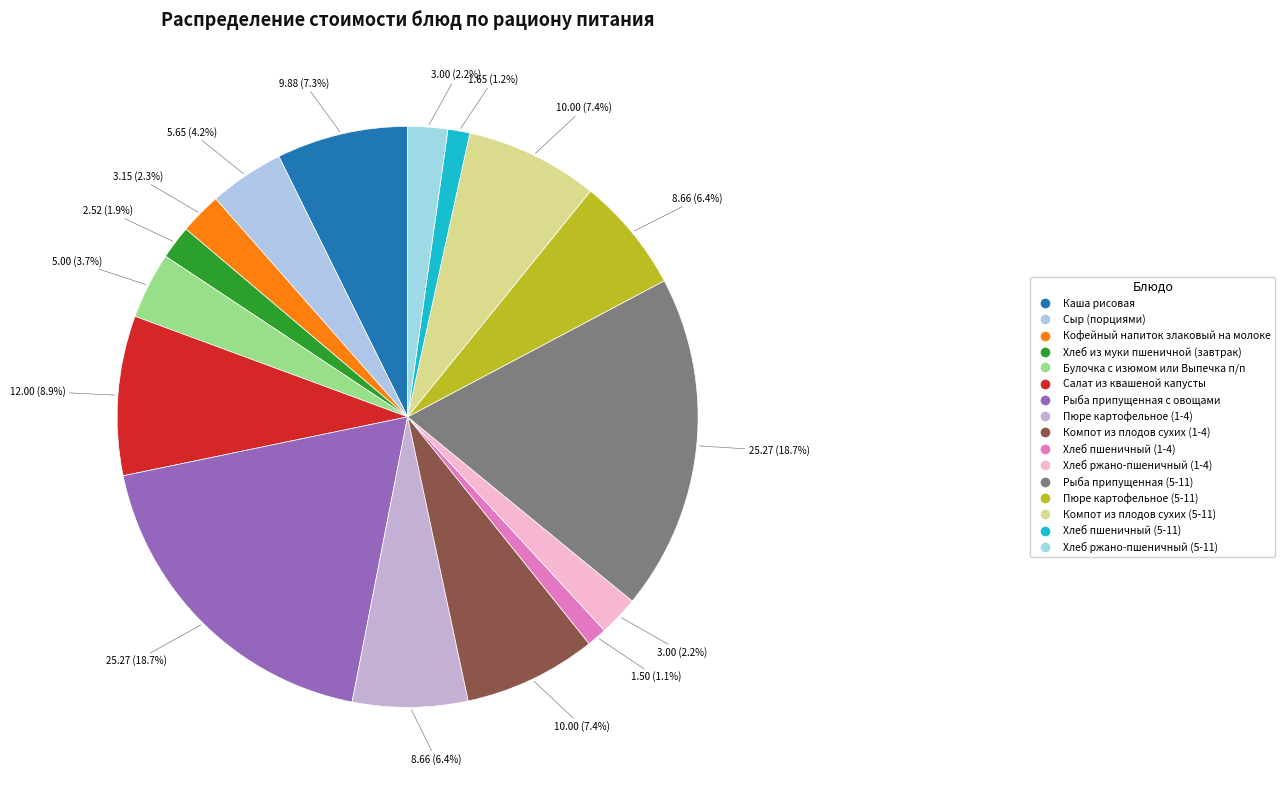

What is the smallest slice in the pie chart?

Хлеб пшеничный (1-4)